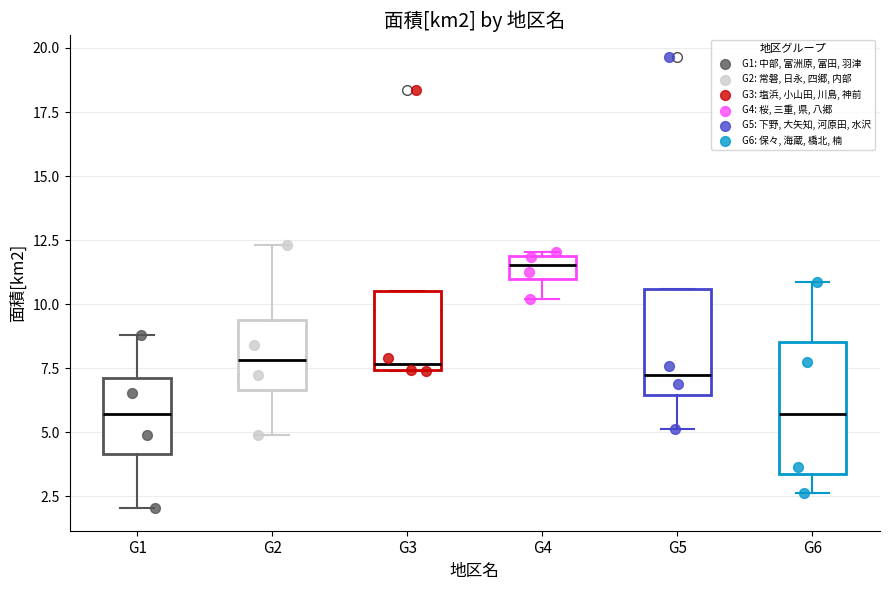

Reading left to right, read every box against the y-axis: the position of its median line, the range the box covers, and the ends of its whiskers. The values are not printed on the chart, so give them approximately, as read against the axis.

G1: median 5.5, box 4.0 to 7.0, whiskers 2.0 to 9.0
G2: median 8.0, box 6.5 to 9.5, whiskers 5.0 to 12.5
G3: median 7.5 (just above the box's lower edge), box 7.5 to 10.5, whiskers 7.5 to 10.5
G4: median 11.5, box 11.0 to 12.0, whiskers 10.0 to 12.0
G5: median 7.0, box 6.5 to 10.5, whiskers 5.0 to 10.5
G6: median 5.5, box 3.5 to 8.5, whiskers 2.5 to 11.0